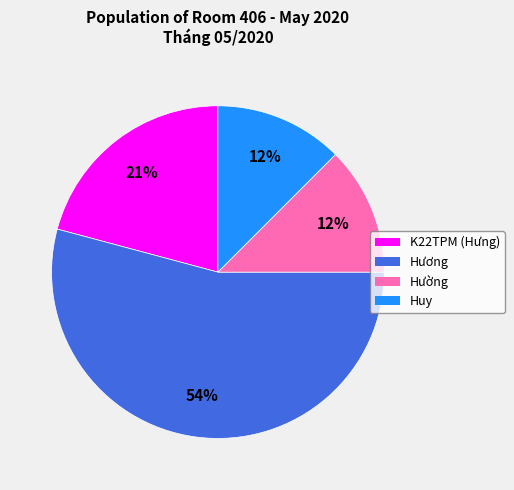

To the nearest percent, what is the average slice percentage?

25%